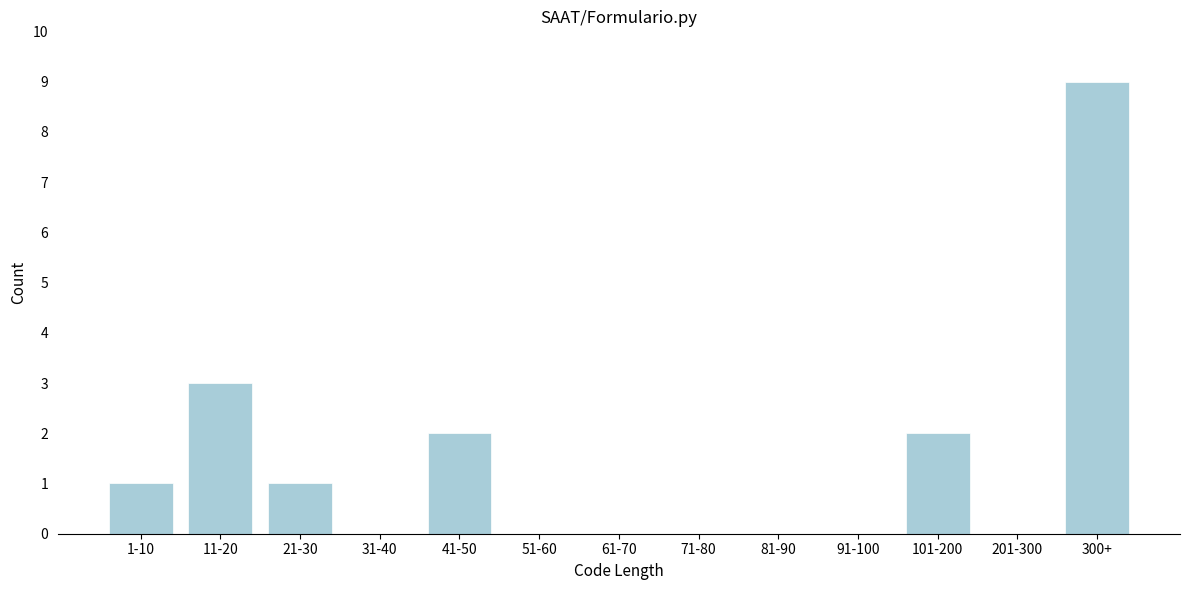

Reading left to right, list all the values displayed in this chart.

1-10=1	11-20=3	21-30=1	31-40=0	41-50=2	51-60=0	61-70=0	71-80=0	81-90=0	91-100=0	101-200=2	201-300=0	300+=9